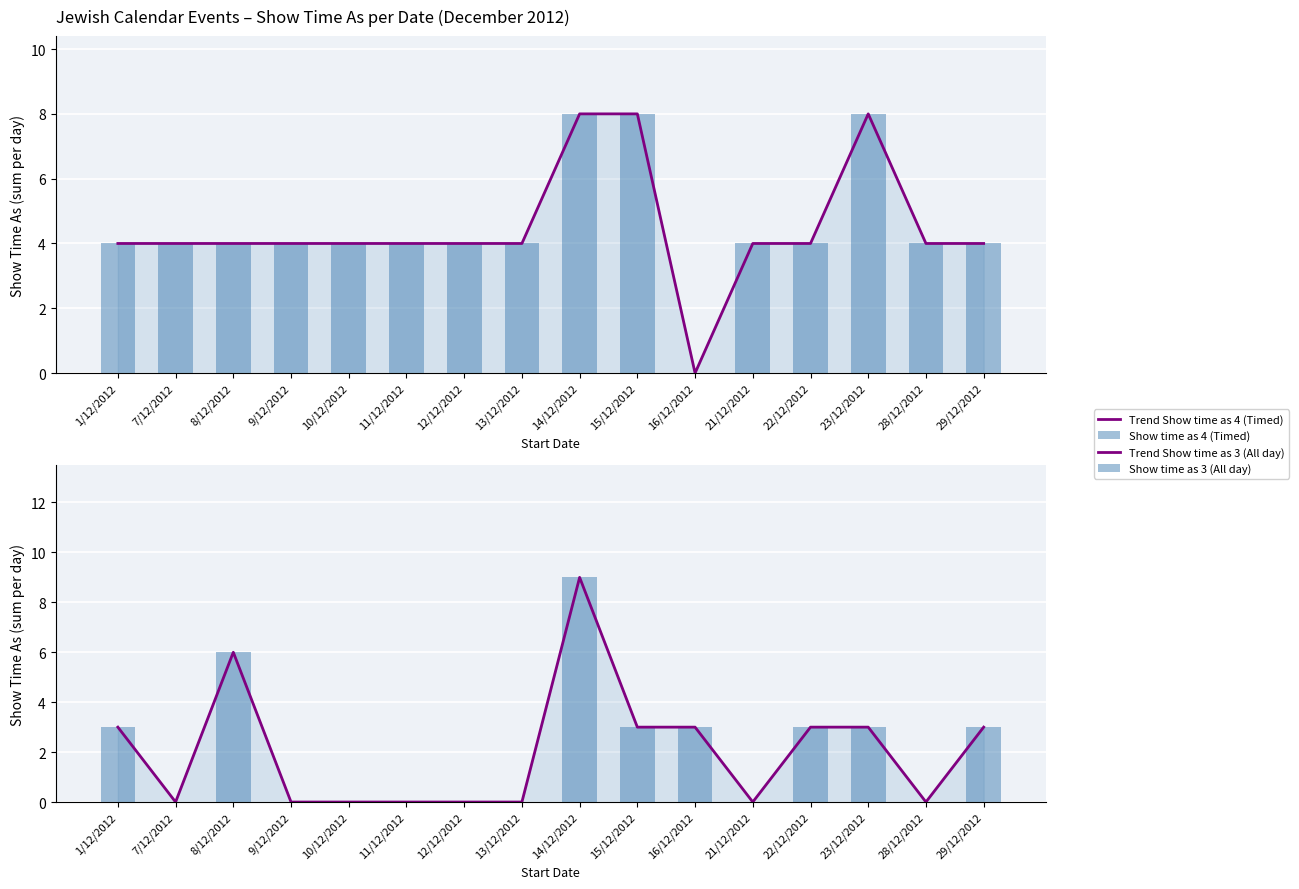

Which series changed the most between 13/12/2012 and 14/12/2012?

Trend Show time as 3 (All day)